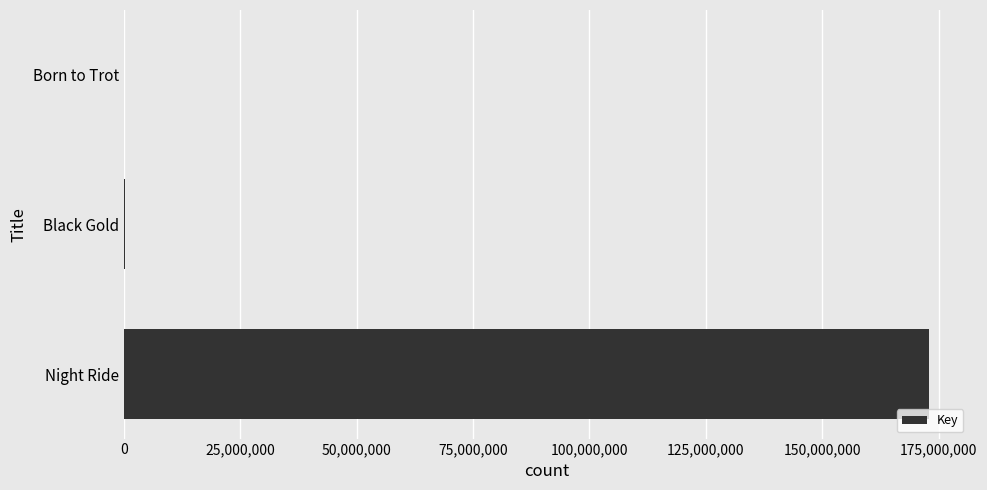

What is the sum of all values?

173318523